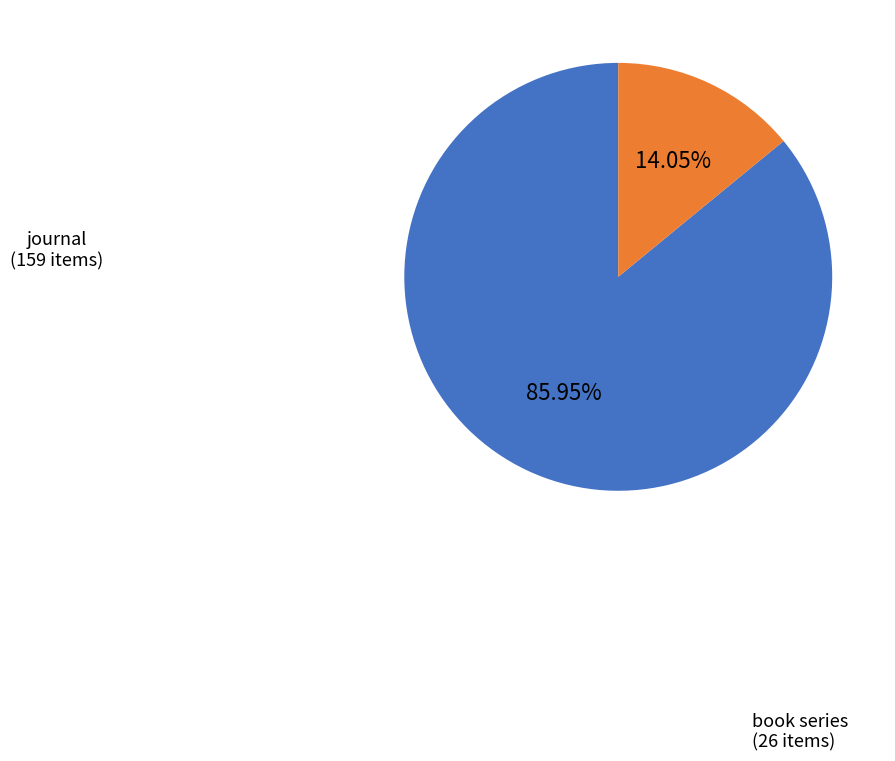

Does book series account for over 50% of the chart?

No